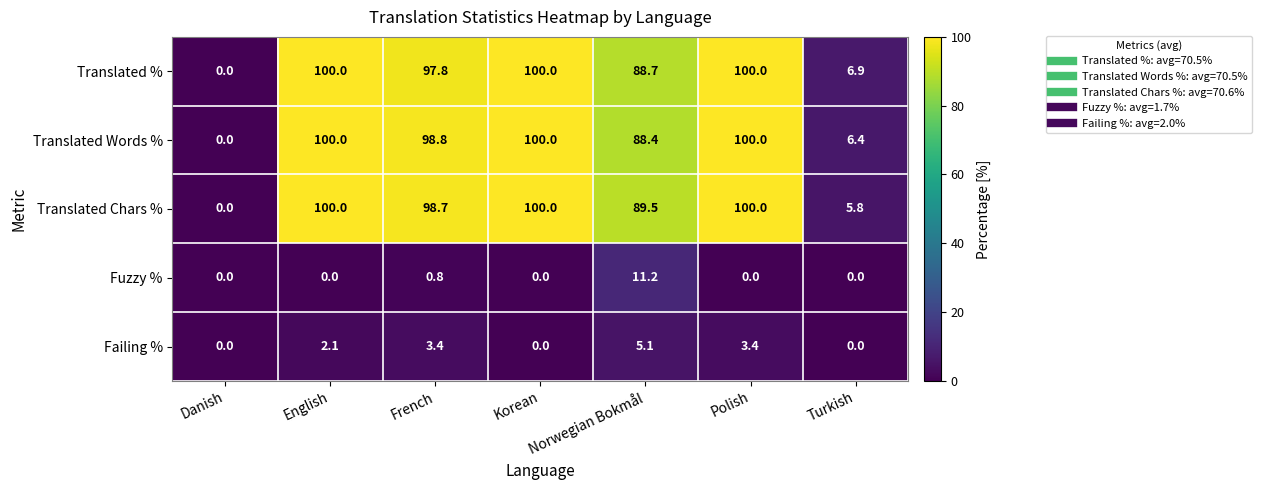

What is the difference between the highest and lowest values at Polish?

100.0